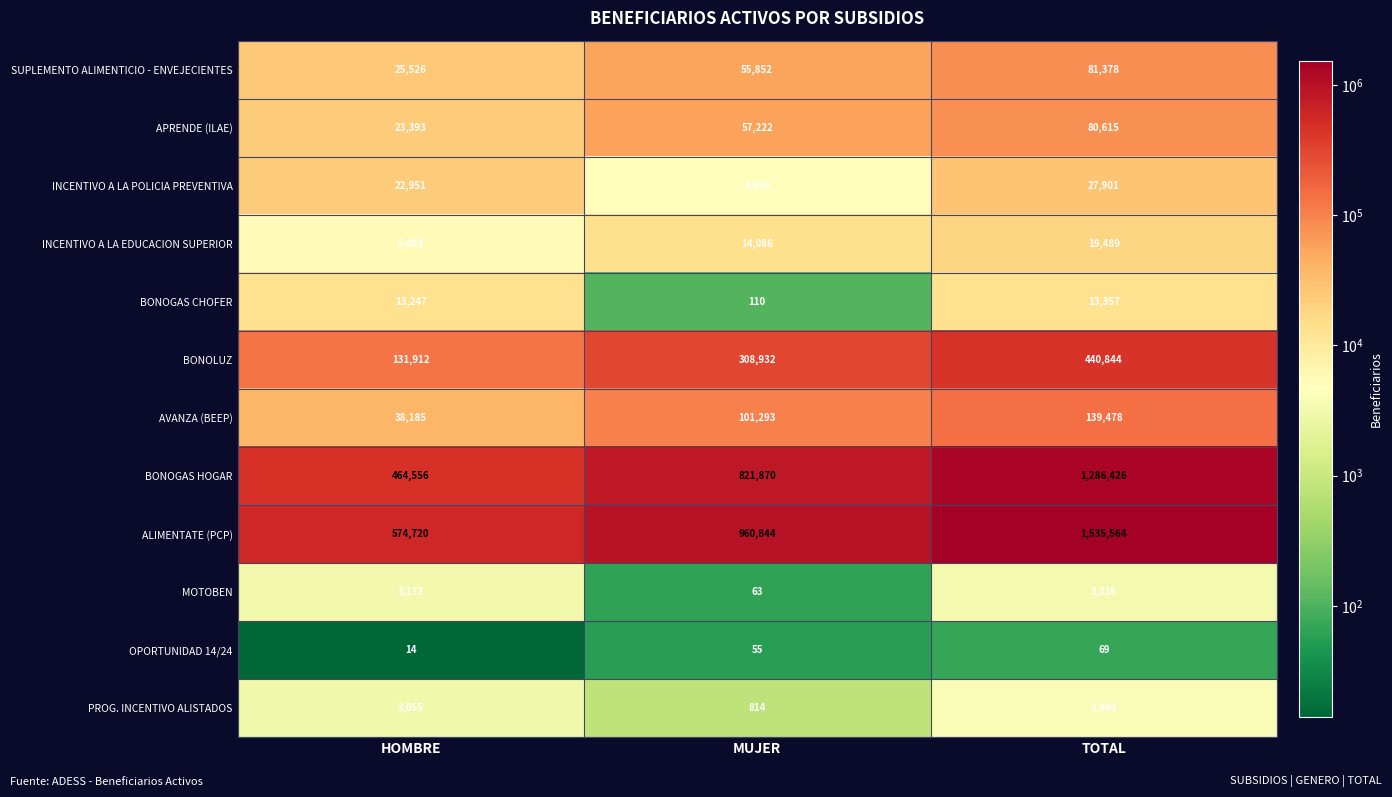

Which category has the highest value in the SUPLEMENTO ALIMENTICIO - ENVEJECIENTES series?

TOTAL